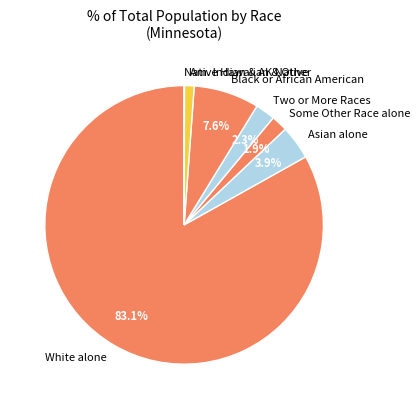

To the nearest percent, what portion does Asian alone represent?

4%